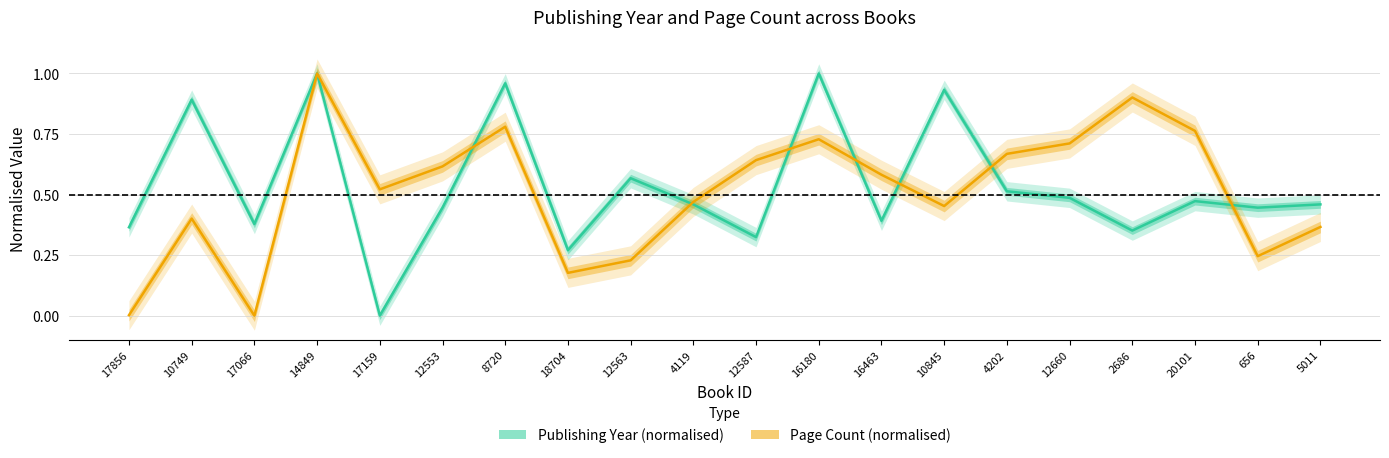

List the labels in order of Page Count (normalised) value, smallest first.

17066, 17856, 18704, 12563, 656, 5011, 10749, 10845, 4119, 17159, 16463, 12553, 12587, 4202, 12660, 16180, 20101, 8720, 2686, 14849